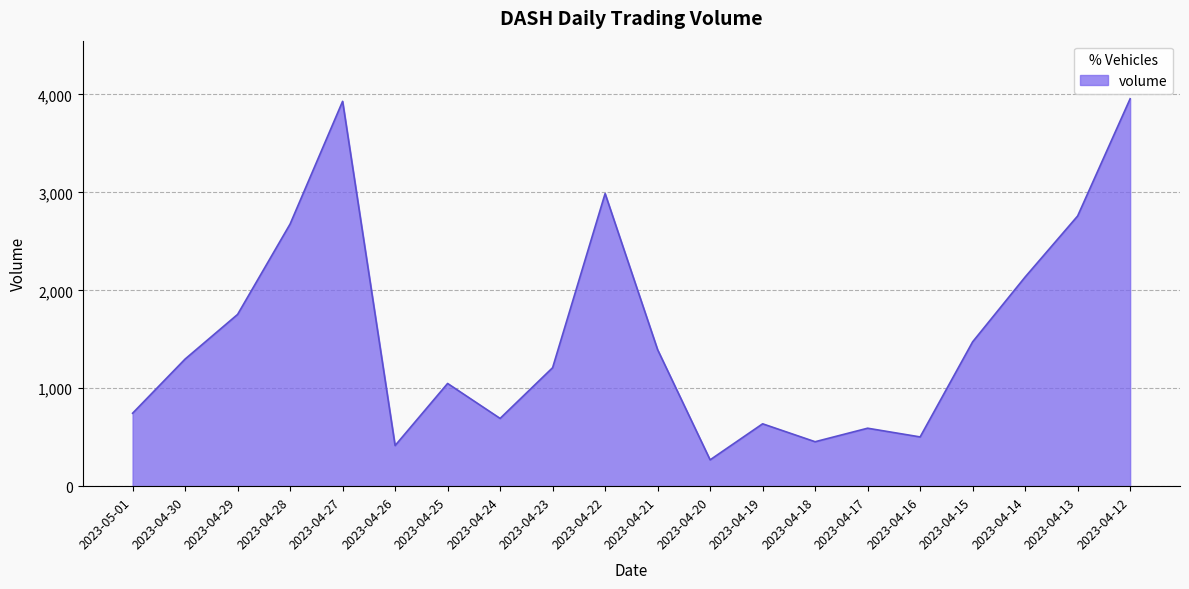

What is the maximum value shown in the chart?

3956